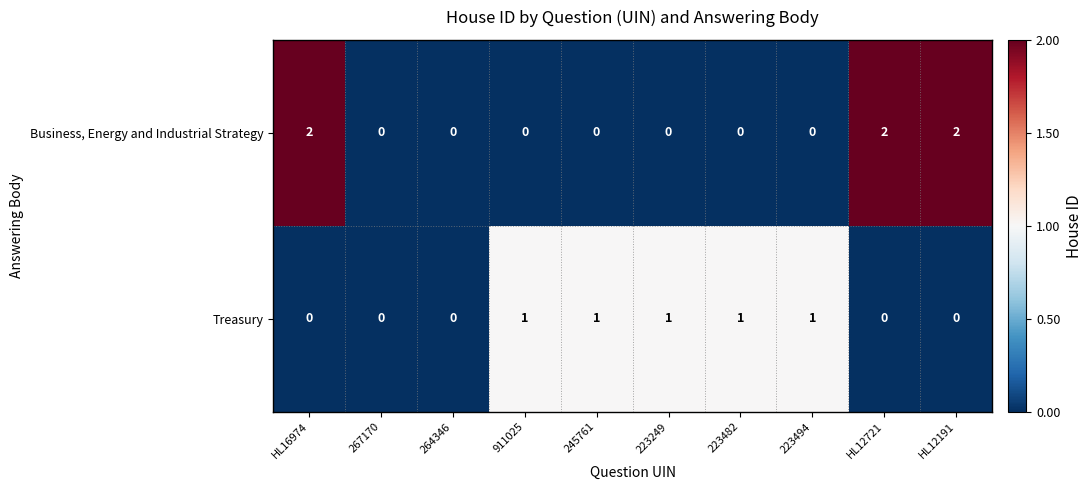

At HL12721, list the series in order from largest to smallest.

Business, Energy and Industrial Strategy, Treasury